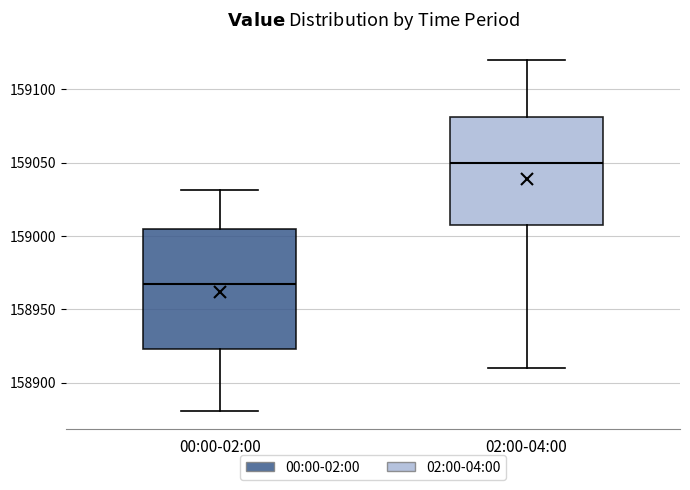

Where is the upper edge of the box for 02:00-04:00 on the y-axis? The values are not printed on the chart, so give them approximately, as read against the axis.

159080